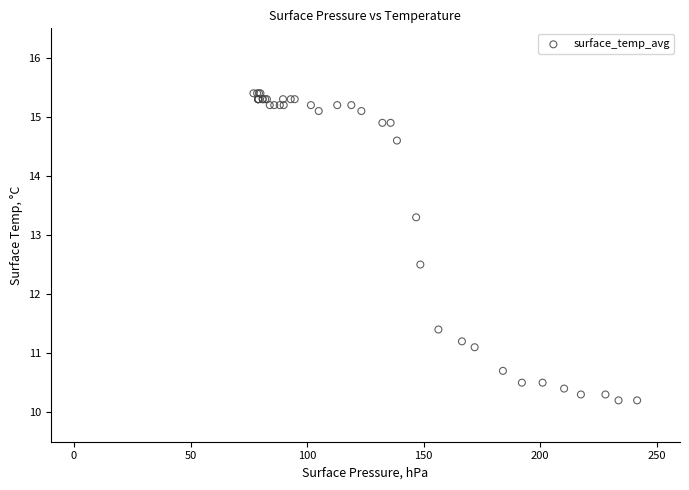

What Y value in the scatter plot is closest to 12?

12.5